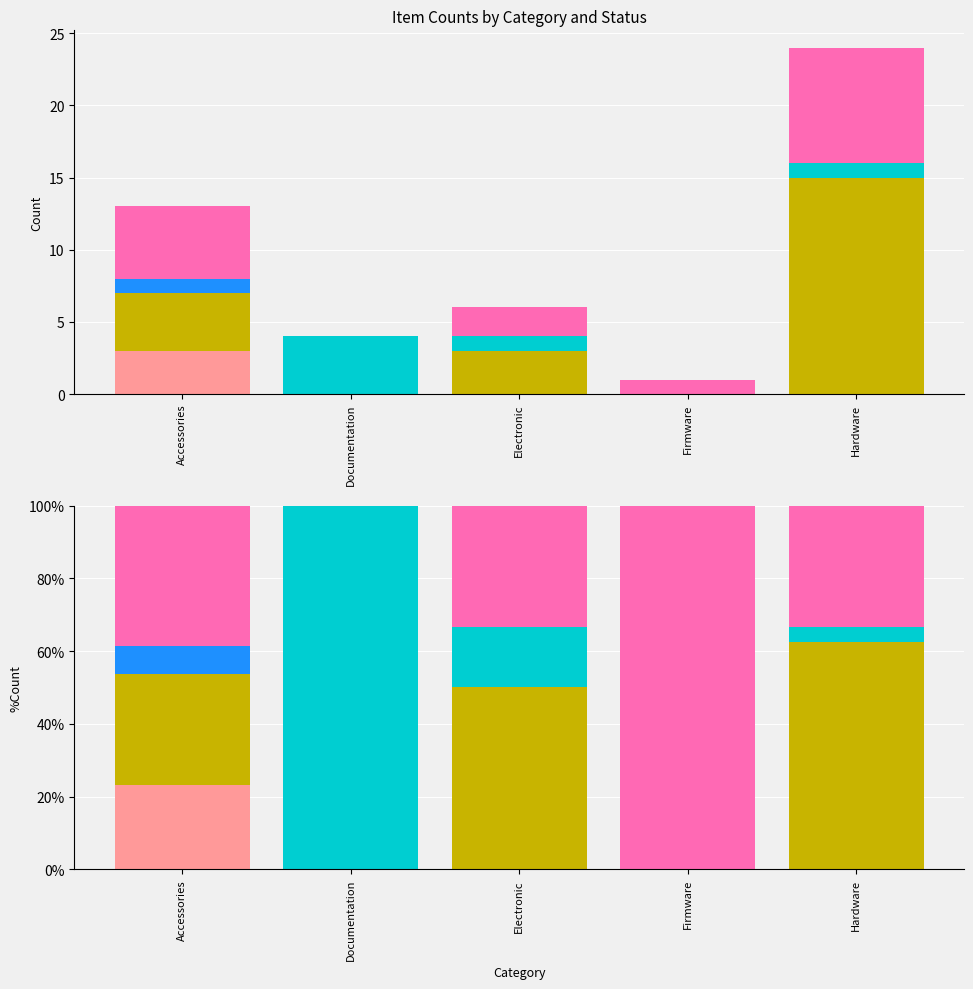

What is the total value across all series at Electronic?

6